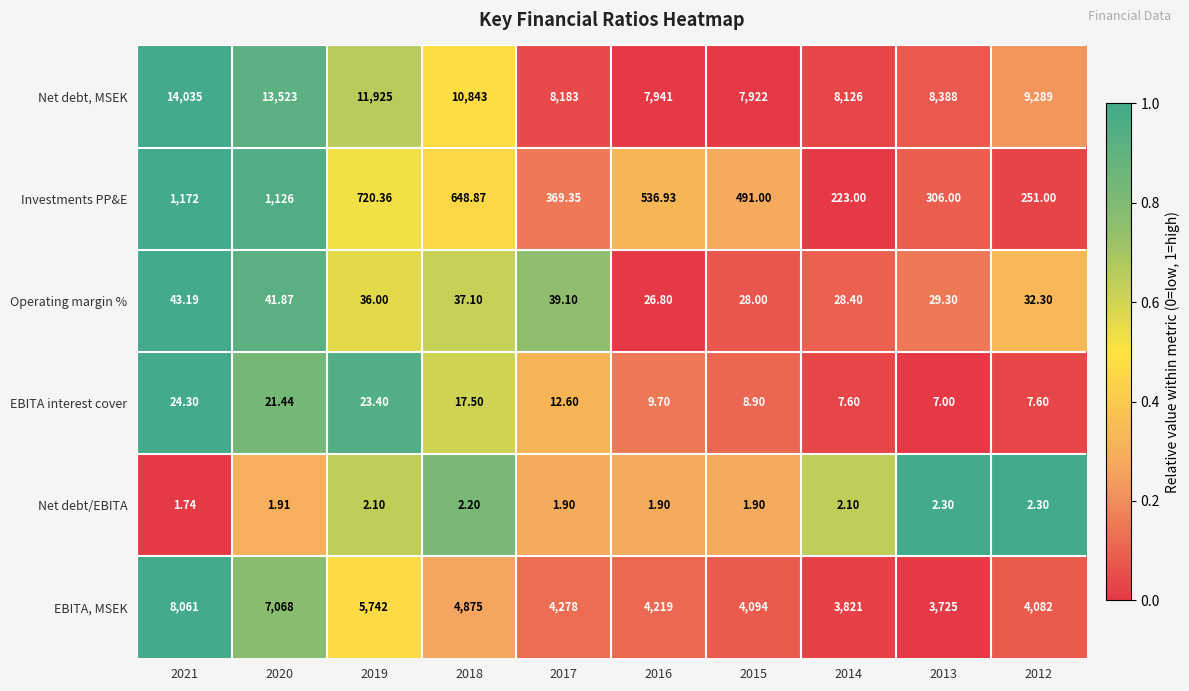

Is the value of EBITA interest cover at 2013 greater than the value of EBITA, MSEK at 2016?

No